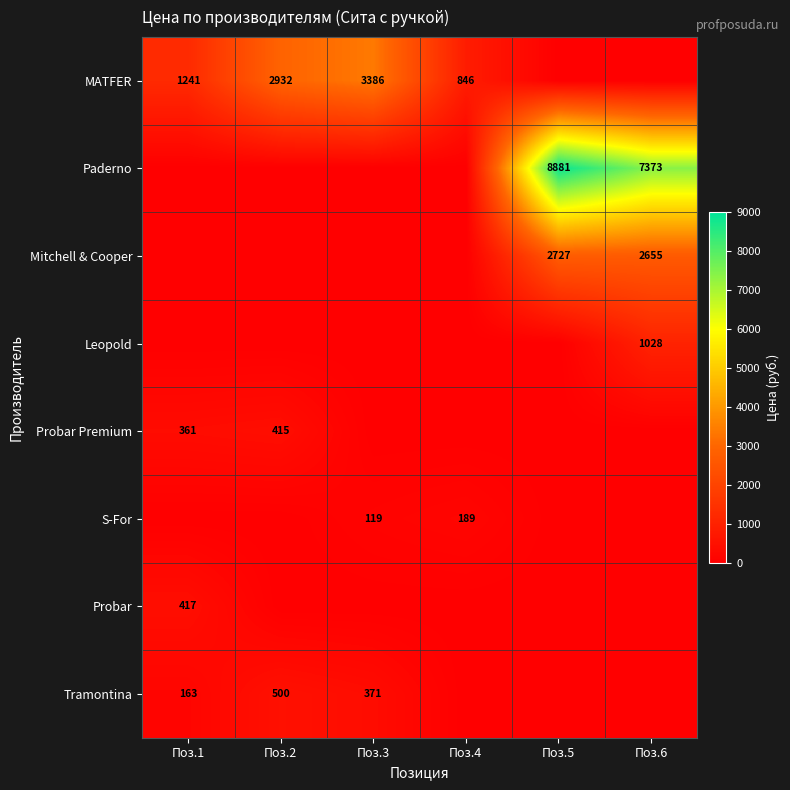

True or false: Tramontina has a value of 834 at Поз.2.

False